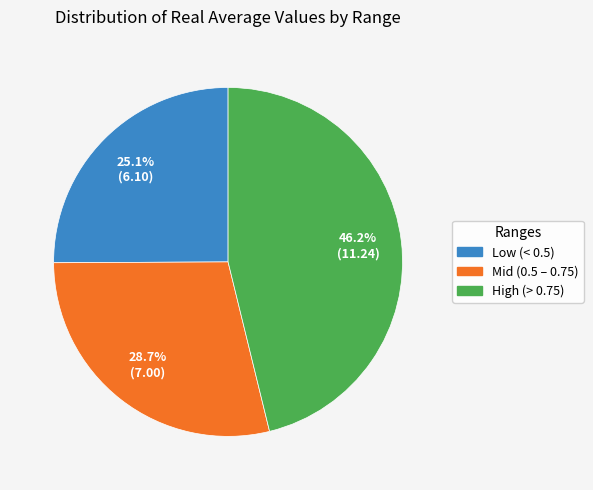

How many slices are in this pie chart?

3